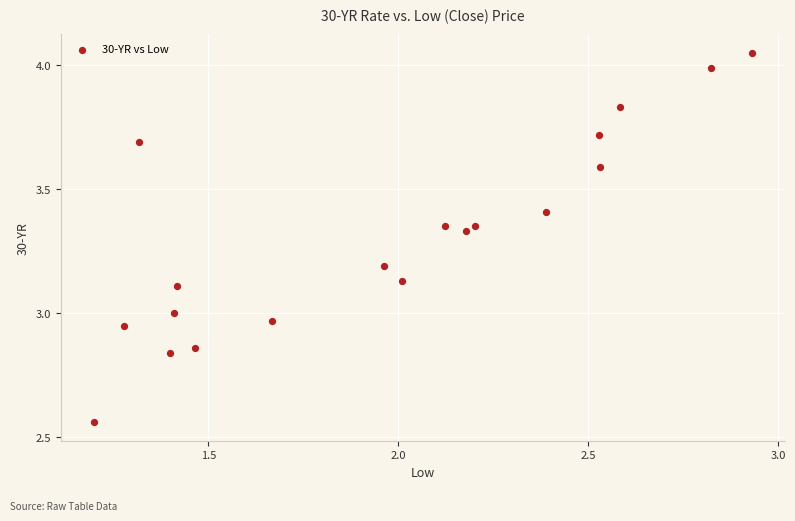

What is the range of X values (max minus min)?

1.7